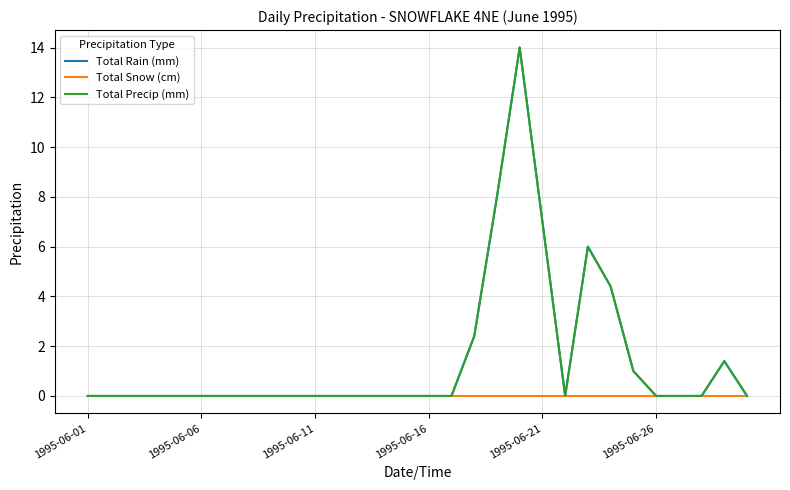

How many interior local valleys does the Total Rain (mm) series have?

1